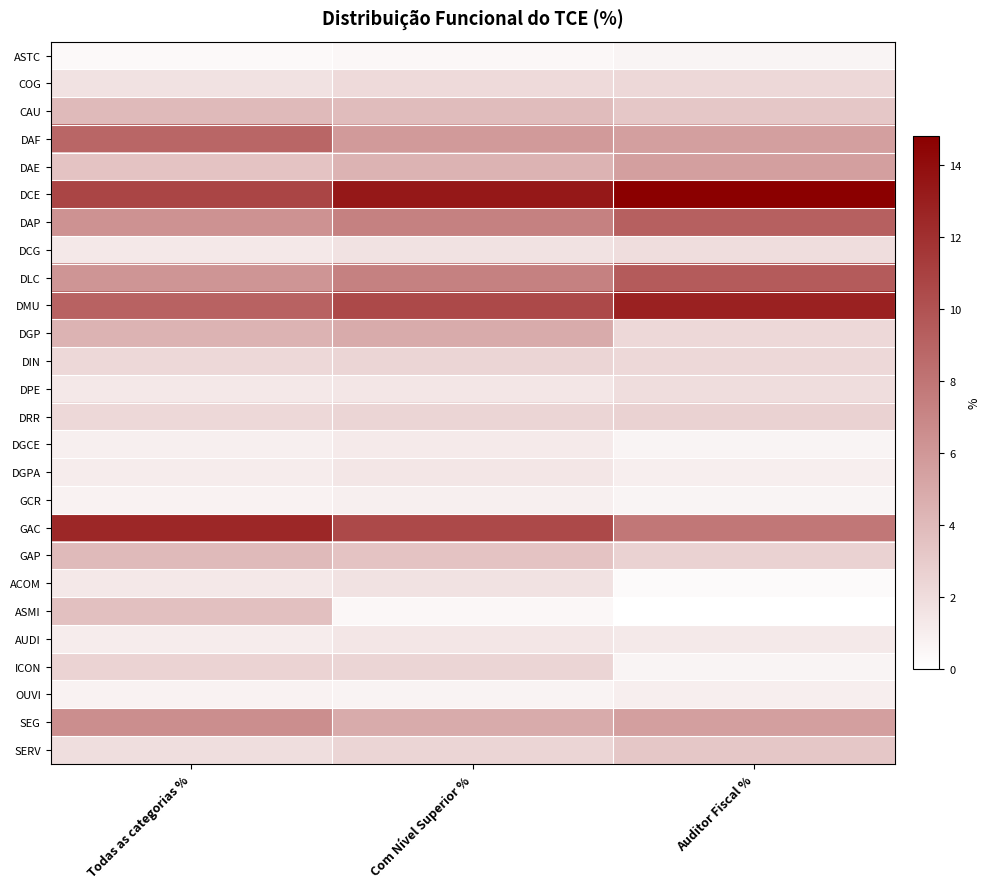

Reading left to right, list all the values displayed in this chart.

ASTC: Todas as categorias %=0.4	Com Nível Superior %=0.5	Auditor Fiscal %=0.7
COG: Todas as categorias %=1.7	Com Nível Superior %=2.2	Auditor Fiscal %=2.3
CAU: Todas as categorias %=4.0	Com Nível Superior %=3.9	Auditor Fiscal %=3.3
DAF: Todas as categorias %=8.9	Com Nível Superior %=5.9	Auditor Fiscal %=5.6
DAE: Todas as categorias %=3.5	Com Nível Superior %=4.4	Auditor Fiscal %=5.6
DCE: Todas as categorias %=10.8	Com Nível Superior %=13.4	Auditor Fiscal %=14.8
DAP: Todas as categorias %=6.4	Com Nível Superior %=7.3	Auditor Fiscal %=9.2
DCG: Todas as categorias %=1.3	Com Nível Superior %=1.7	Auditor Fiscal %=2.0
DLC: Todas as categorias %=6.2	Com Nível Superior %=7.3	Auditor Fiscal %=9.5
DMU: Todas as categorias %=9.1	Com Nível Superior %=10.5	Auditor Fiscal %=12.8
DGP: Todas as categorias %=4.4	Com Nível Superior %=4.9	Auditor Fiscal %=2.3
DIN: Todas as categorias %=2.3	Com Nível Superior %=2.4	Auditor Fiscal %=2.3
DPE: Todas as categorias %=1.3	Com Nível Superior %=1.5	Auditor Fiscal %=2.0
DRR: Todas as categorias %=2.3	Com Nível Superior %=2.4	Auditor Fiscal %=2.6
DGCE: Todas as categorias %=1.0	Com Nível Superior %=1.2	Auditor Fiscal %=0.7
DGPA: Todas as categorias %=1.2	Com Nível Superior %=1.5	Auditor Fiscal %=1.0
GCR: Todas as categorias %=0.8	Com Nível Superior %=1.0	Auditor Fiscal %=0.7
GAC: Todas as categorias %=12.5	Com Nível Superior %=10.5	Auditor Fiscal %=7.9
GAP: Todas as categorias %=4.0	Com Nível Superior %=3.4	Auditor Fiscal %=2.6
ACOM: Todas as categorias %=1.3	Com Nível Superior %=1.7	Auditor Fiscal %=0.3
ASMI: Todas as categorias %=3.7	Com Nível Superior %=0.5	Auditor Fiscal %=0.0
AUDI: Todas as categorias %=1.2	Com Nível Superior %=1.5	Auditor Fiscal %=1.3
ICON: Todas as categorias %=2.5	Com Nível Superior %=2.4	Auditor Fiscal %=0.7
OUVI: Todas as categorias %=0.8	Com Nível Superior %=0.7	Auditor Fiscal %=1.0
SEG: Todas as categorias %=6.6	Com Nível Superior %=4.9	Auditor Fiscal %=5.6
SERV: Todas as categorias %=1.9	Com Nível Superior %=2.4	Auditor Fiscal %=3.3